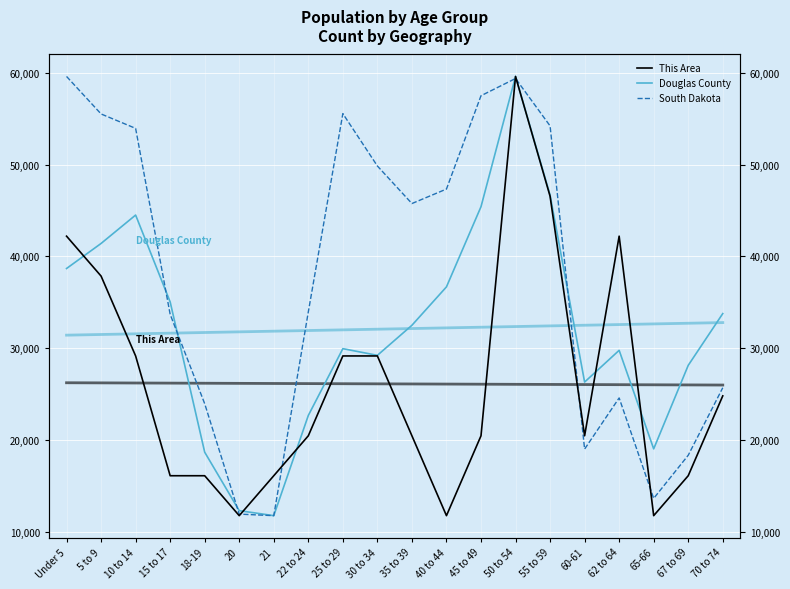

Is it true that Douglas County equals 8130.7 at 25 to 29?

False